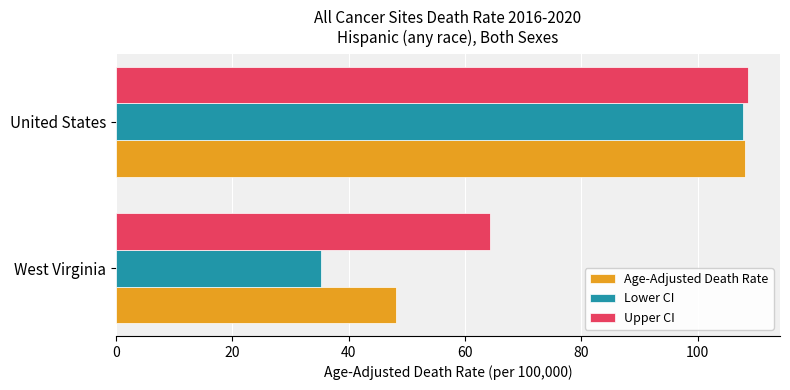

How many data points in Lower CI are less than 107?

1